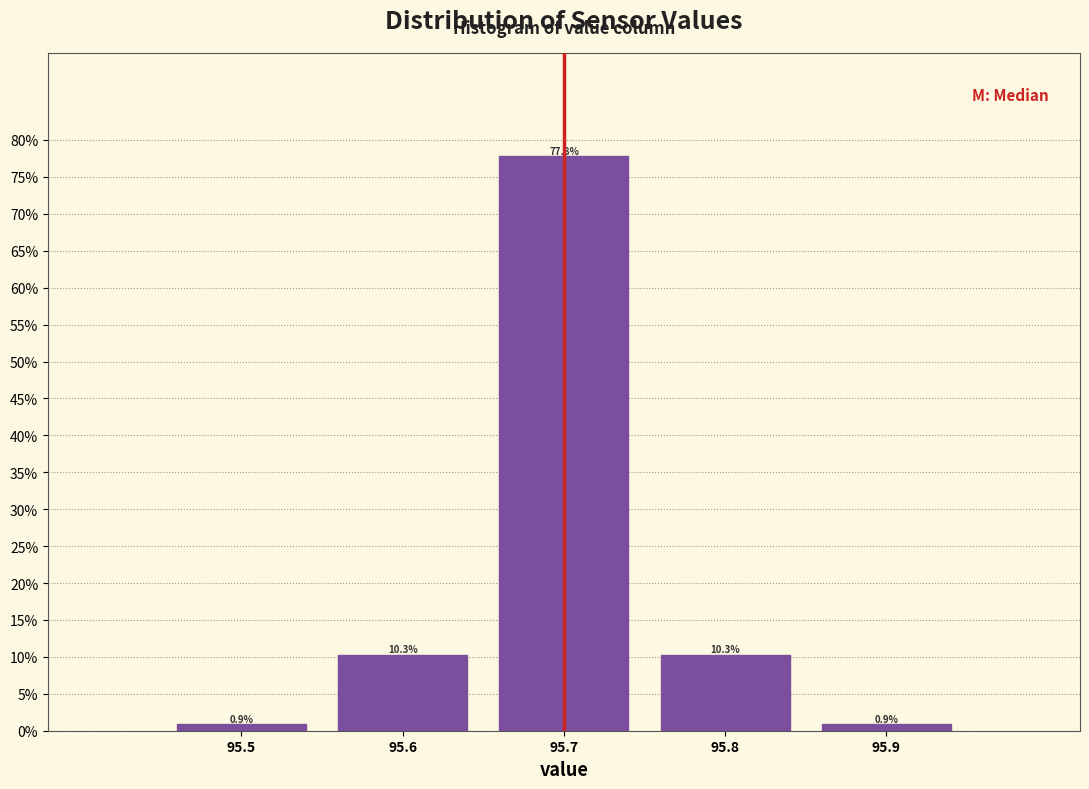

Does the chart contain any negative values?

No